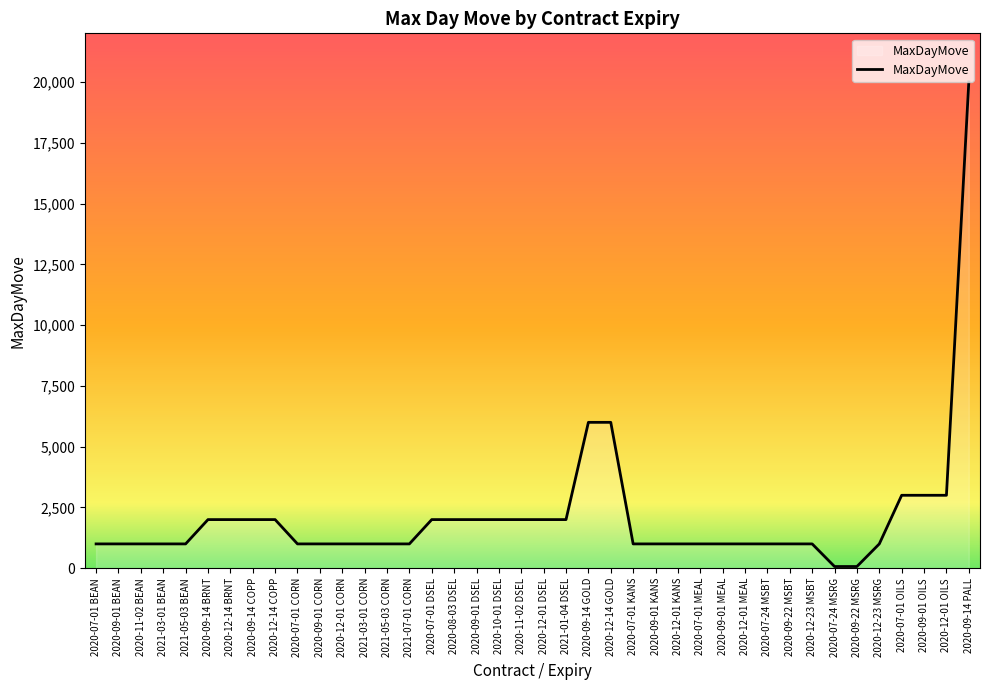

Which label corresponds to the largest value in the chart?

2020-09-14 PALL